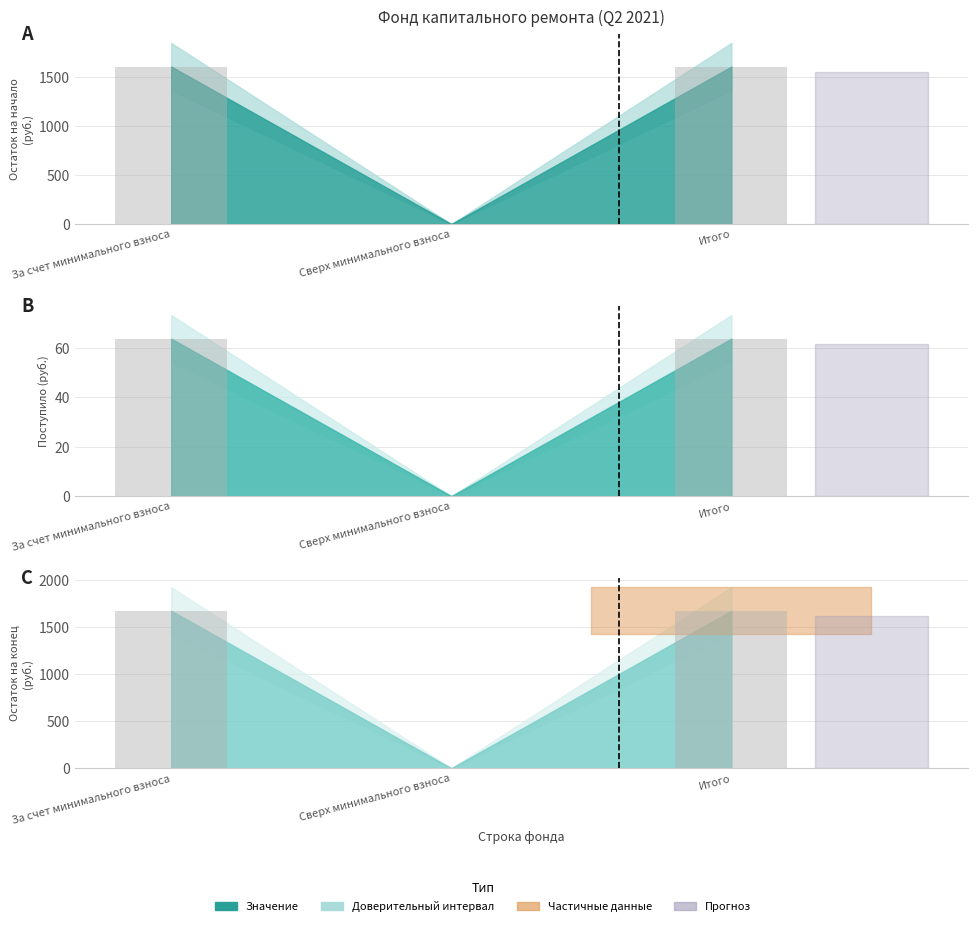

What is the total value across all series at Итого?

3341.0